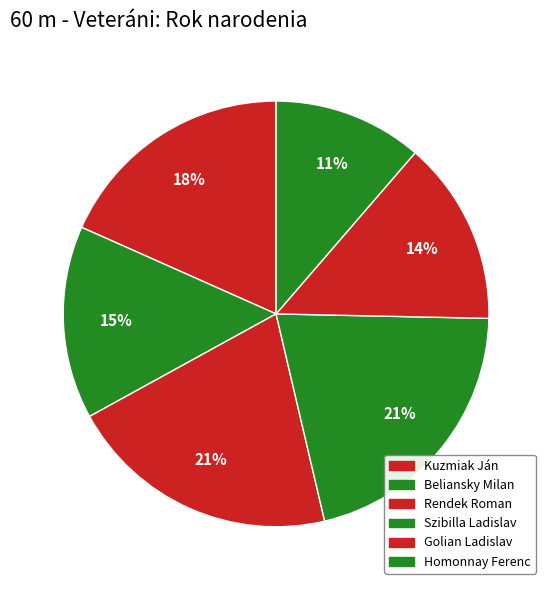

Count the number of slices in the pie.

6